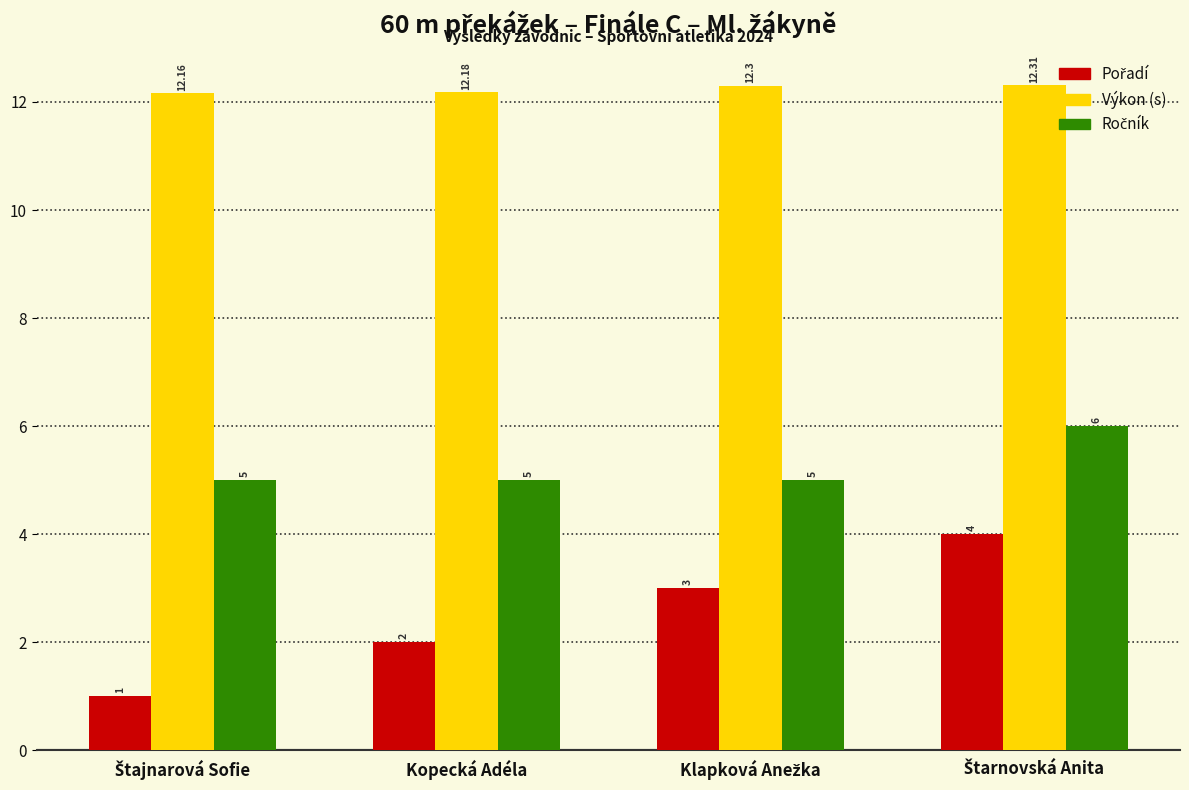

At how many categories does at least one series exceed 7?

4